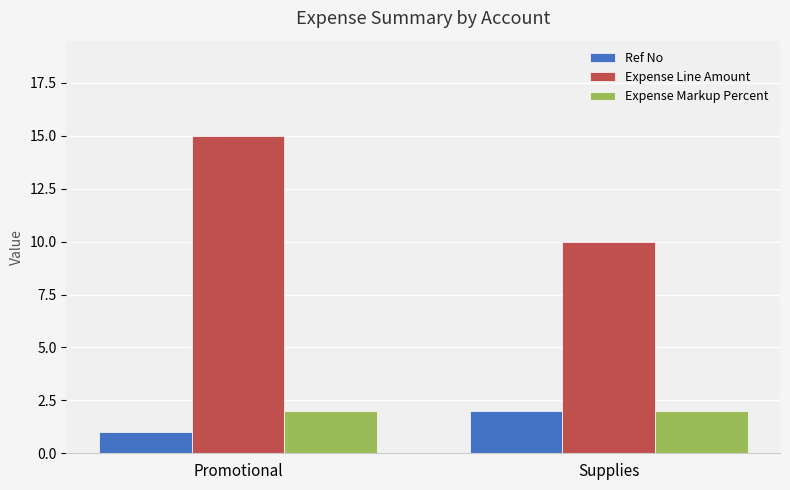

Which series has the largest range (max minus min)?

Expense Line Amount